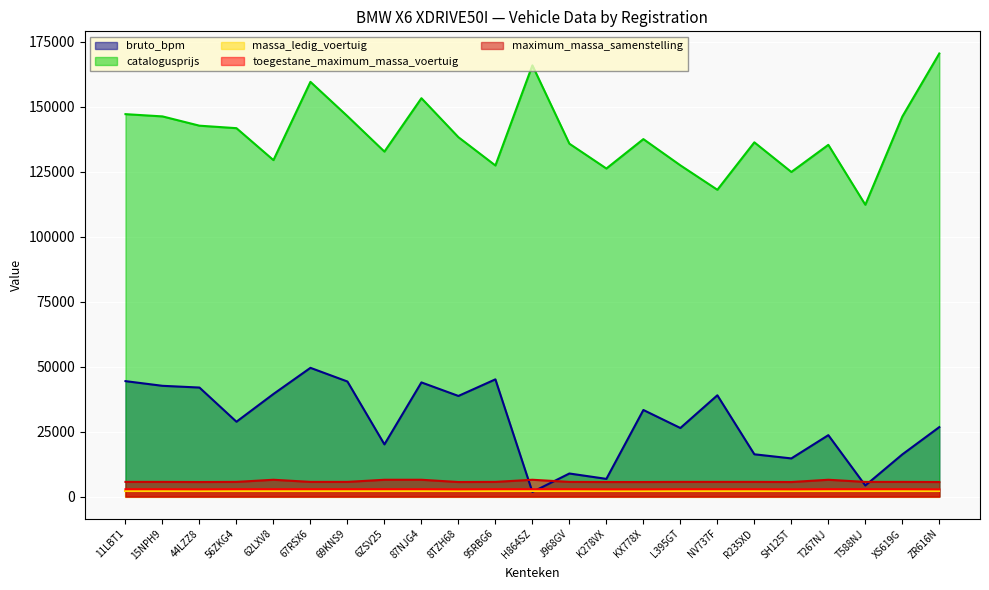

Rank the categories by bruto_bpm value from lowest to highest.

H864SZ, T588NJ, K278VX, J968GV, SH125T, XS619G, R235XD, 6ZSV25, T267NJ, L395GT, ZR616N, 56ZKG4, KX778X, 8TZH68, NV737F, 62LXV8, 44LZZ8, 15NPH9, 87NJG4, 69KNS9, 11LBT1, 95RBG6, 67RSX6